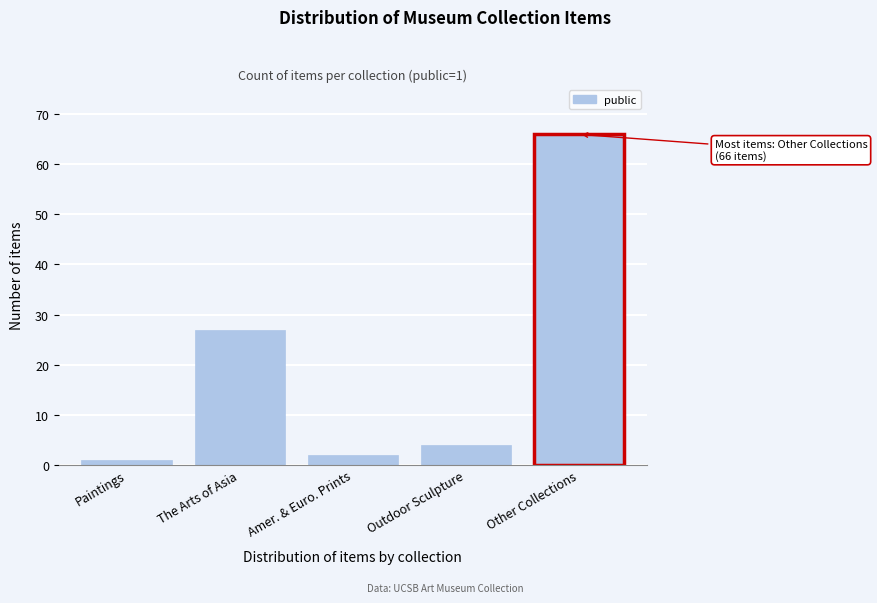

Reading left to right, list all the values displayed in this chart.

1	27	2	4	66